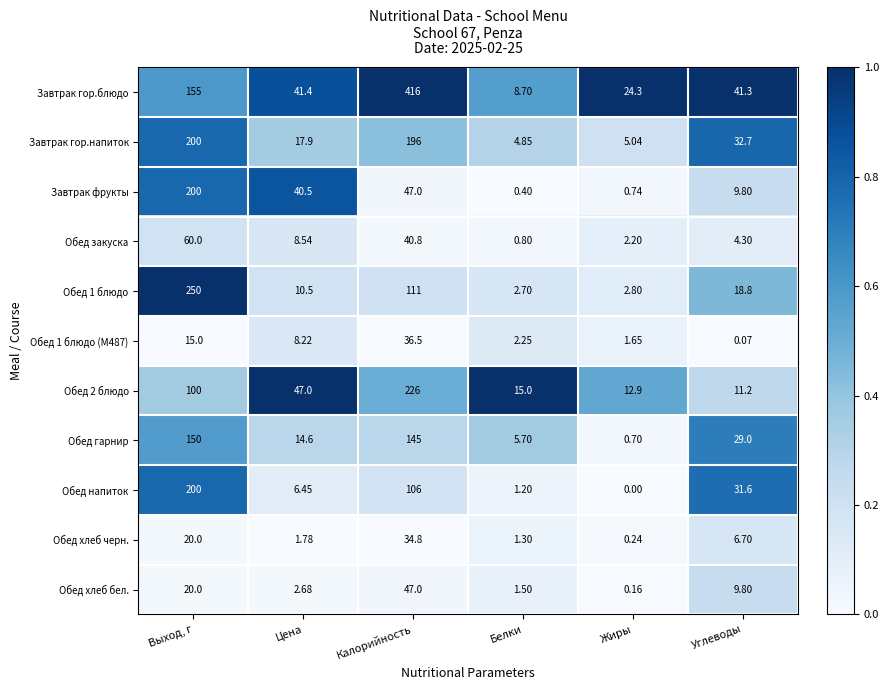

At which label does Обед 1 блюдо reach its minimum?

Белки